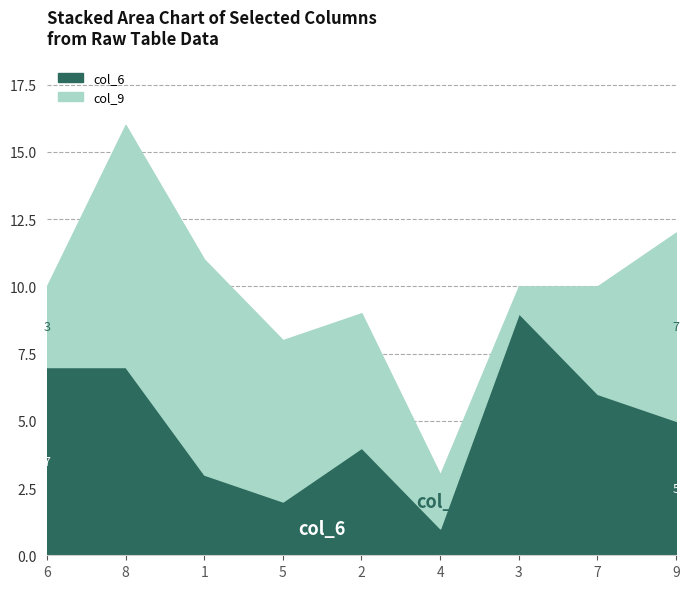

What are all the series names shown in the legend?

col_6, col_9